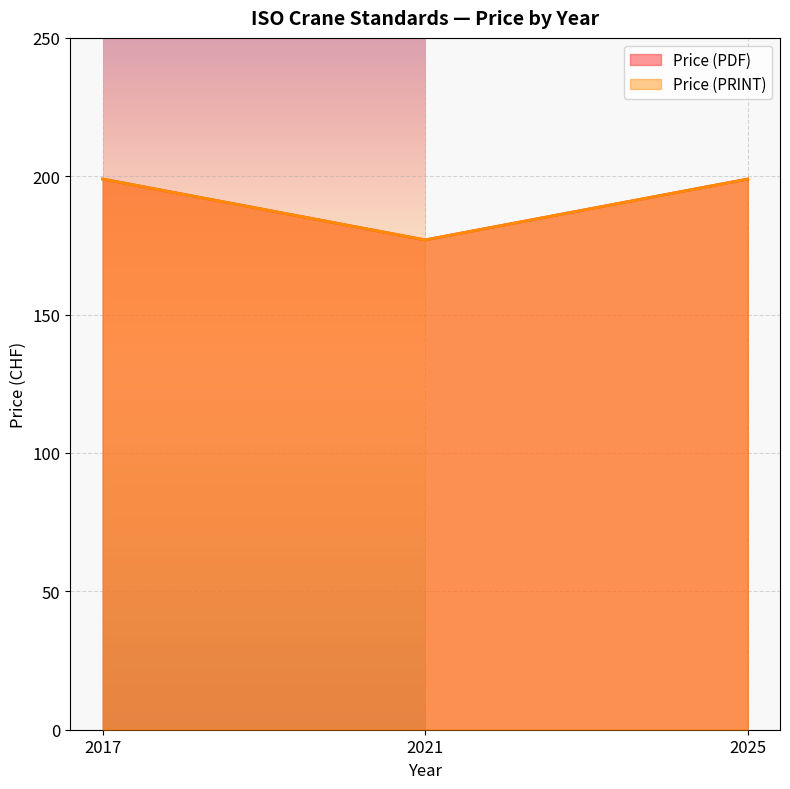

List the series in order of their peak value, lowest first.

Price (PDF), Price (PRINT)